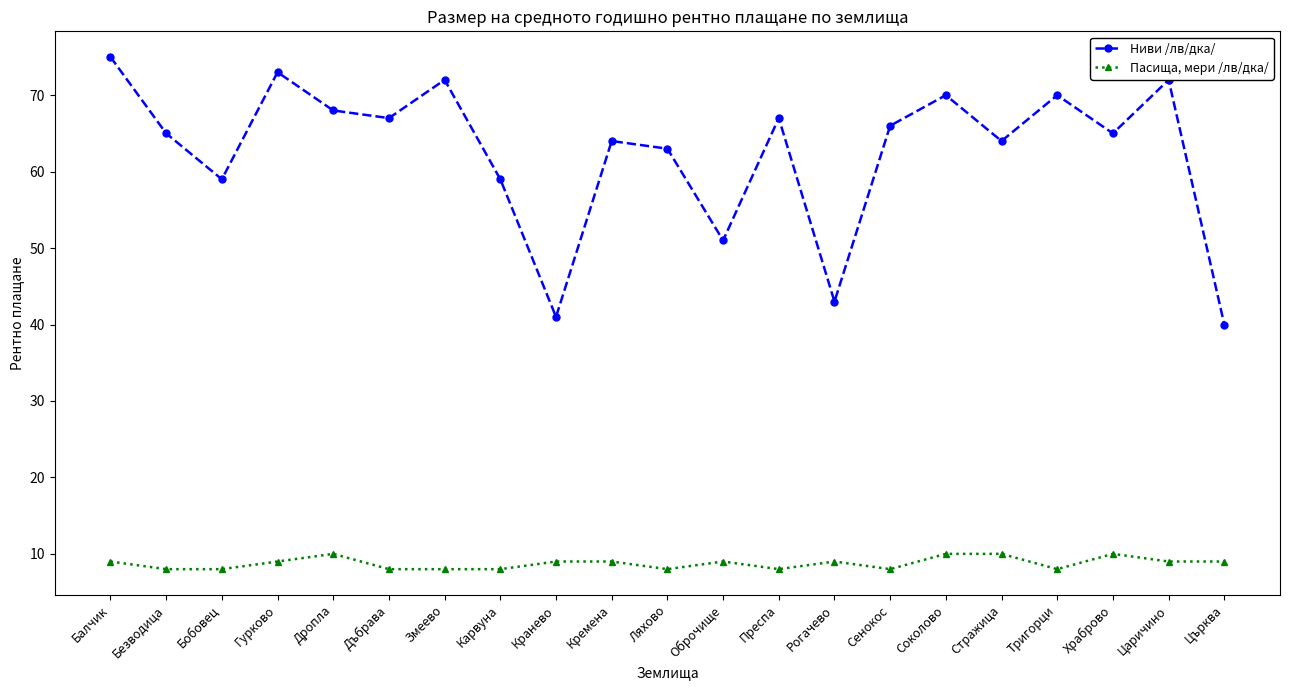

Reading left to right, extract all data points from this chart.

Ниви /лв/дка/: 75	65	59	73	68	67	72	59	41	64	63	51	67	43	66	70	64	70	65	72	40
Пасища, мери /лв/дка/: 9	8	8	9	10	8	8	8	9	9	8	9	8	9	8	10	10	8	10	9	9